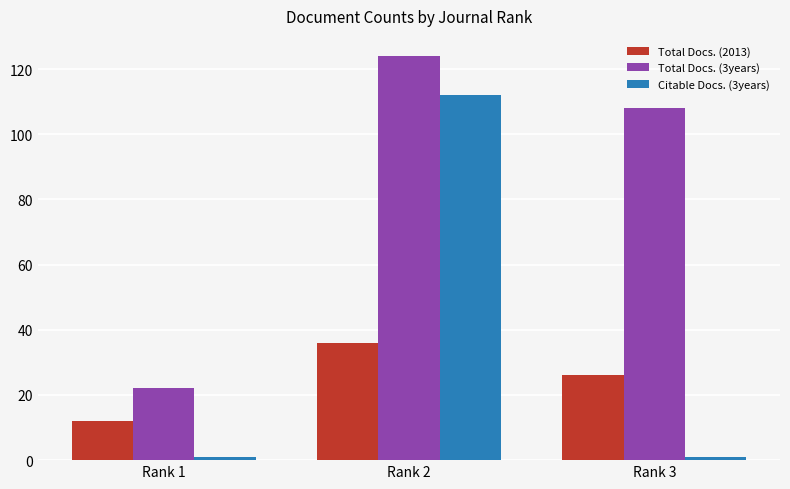

At how many categories does at least one series exceed 94?

2